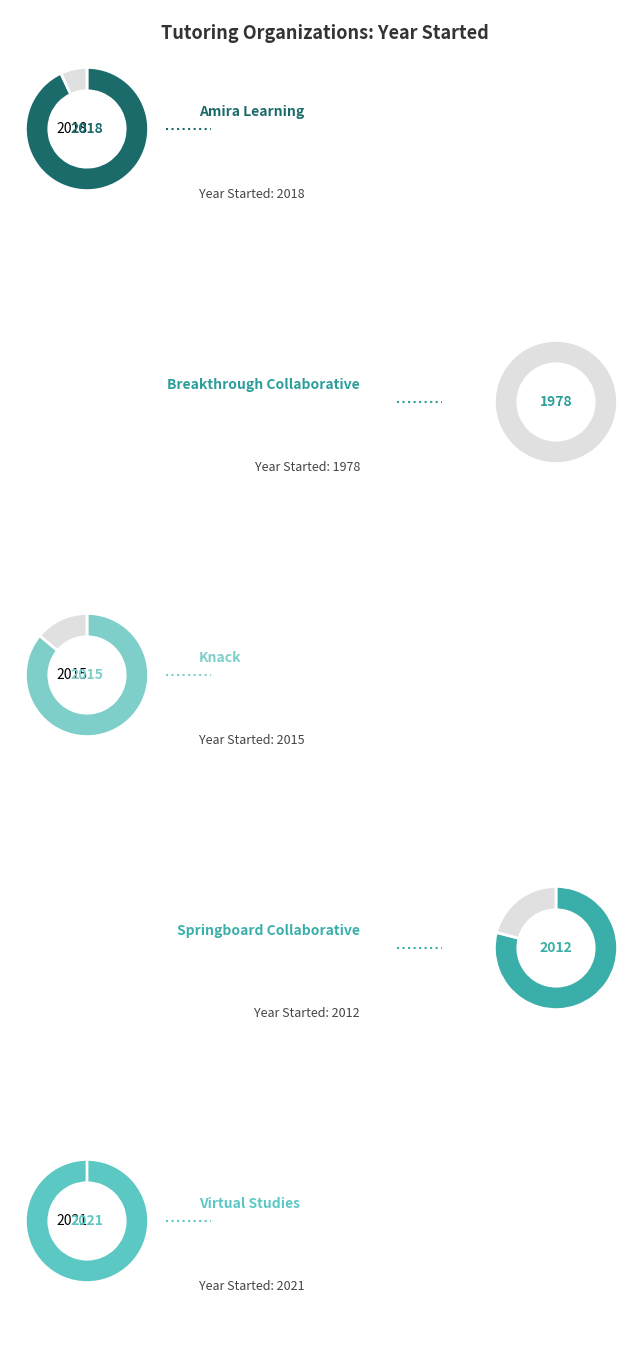

How many segments does this pie chart have?

5